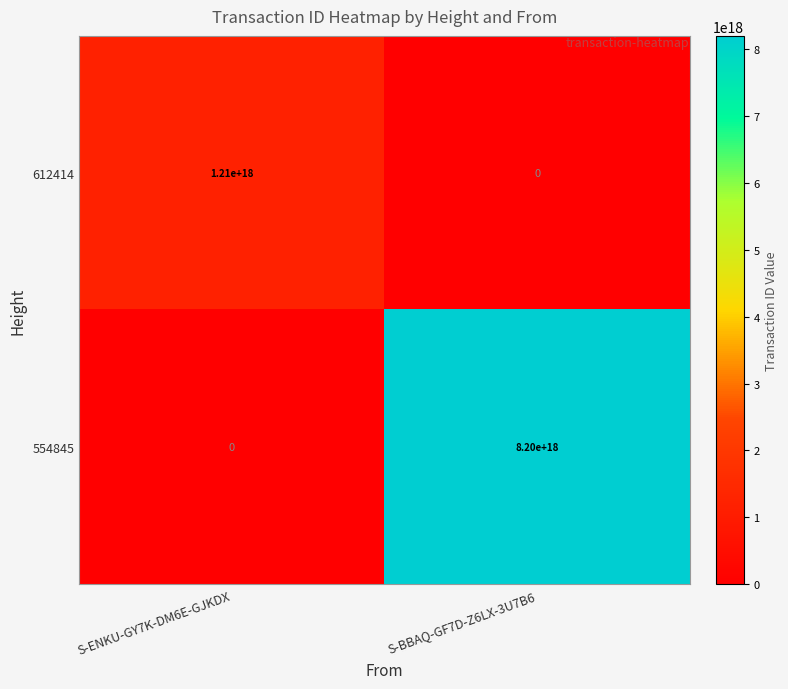

How many categories are shown in the chart?

2